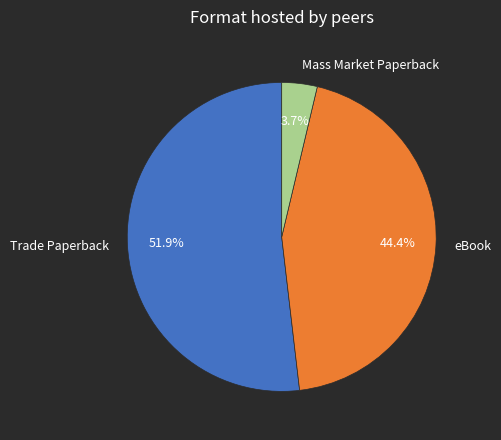

Count the number of slices in the pie.

3